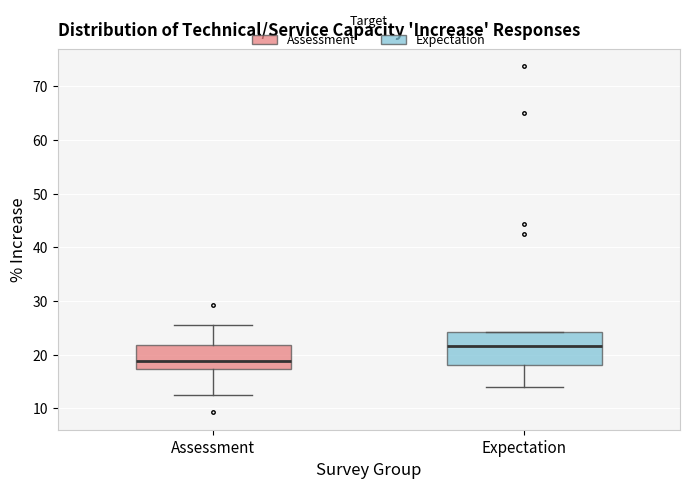

Reading left to right, transcribe this box plot: for each box, give where its median line is, the range the box spans, and where its two whiskers end, as read against the y-axis. The values are not printed on the chart, so give them approximately, as read against the axis.

Assessment: median 19, box 17 to 22, whiskers 13 to 26
Expectation: median 22, box 18 to 24, whiskers 14 to 24